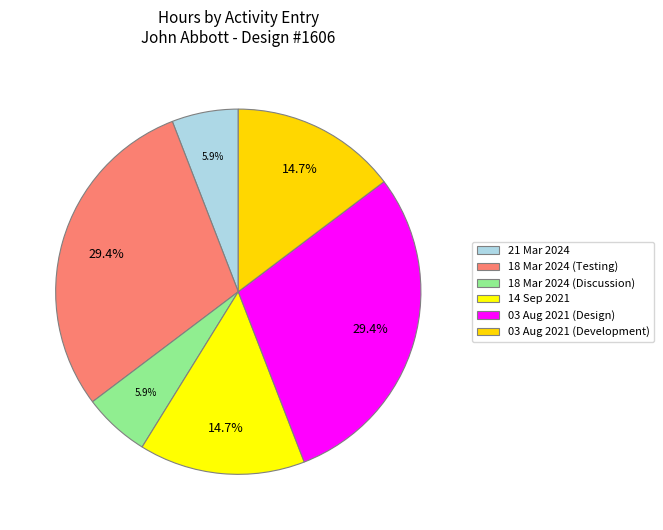

Count the number of slices in the pie.

6